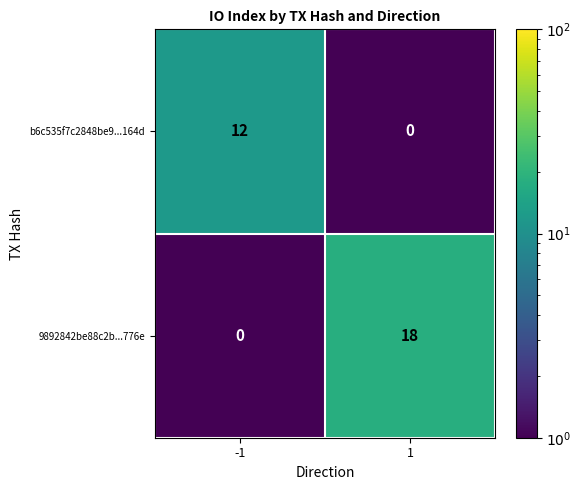

Which series has the largest range (max minus min)?

9892842be88c2b...776e